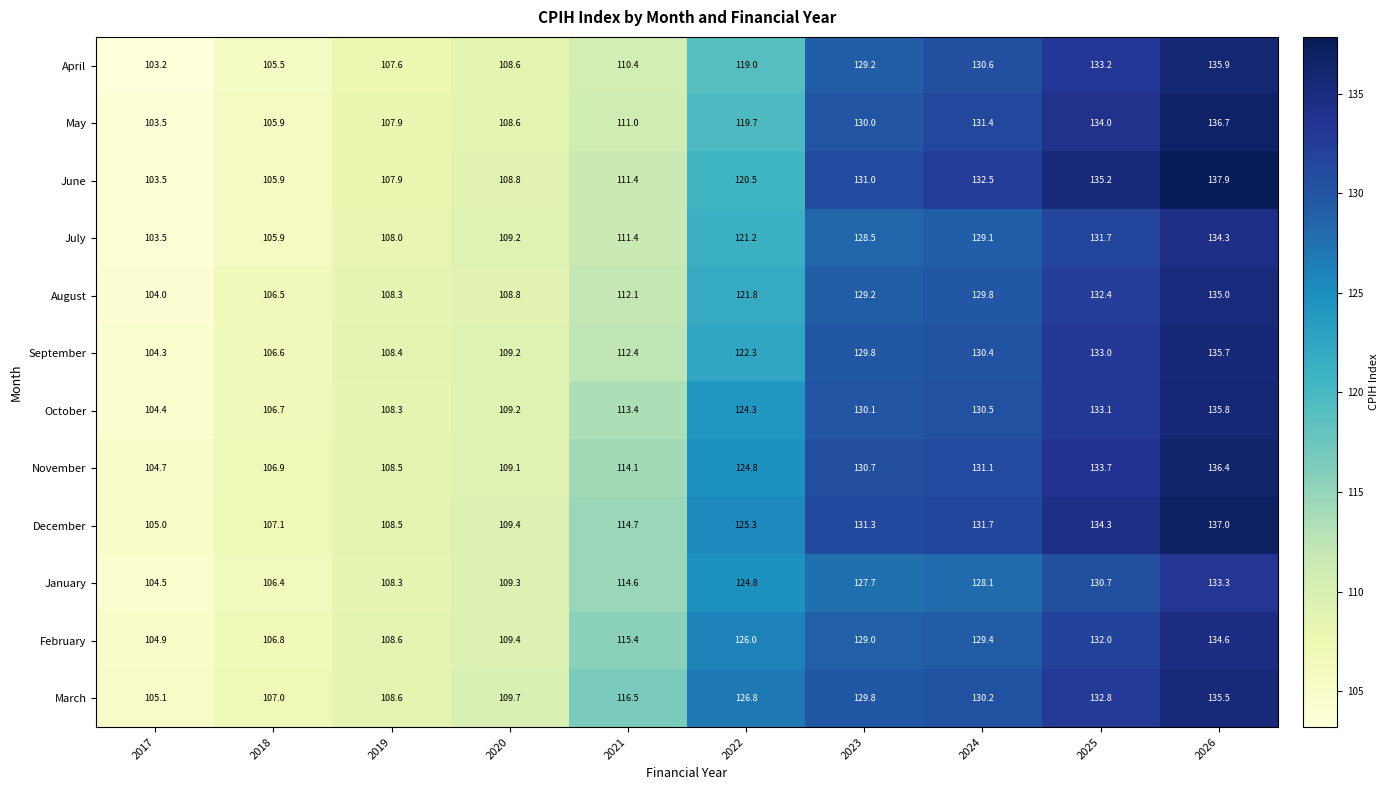

Where is July nearest to the value 118?

2022